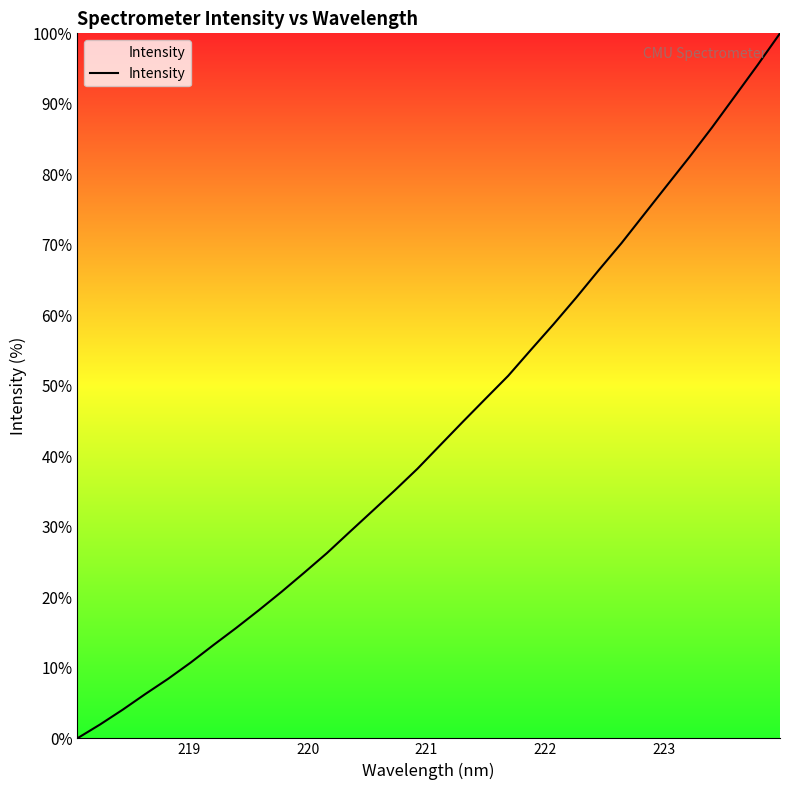

What is the difference between the maximum and minimum values?

100.0